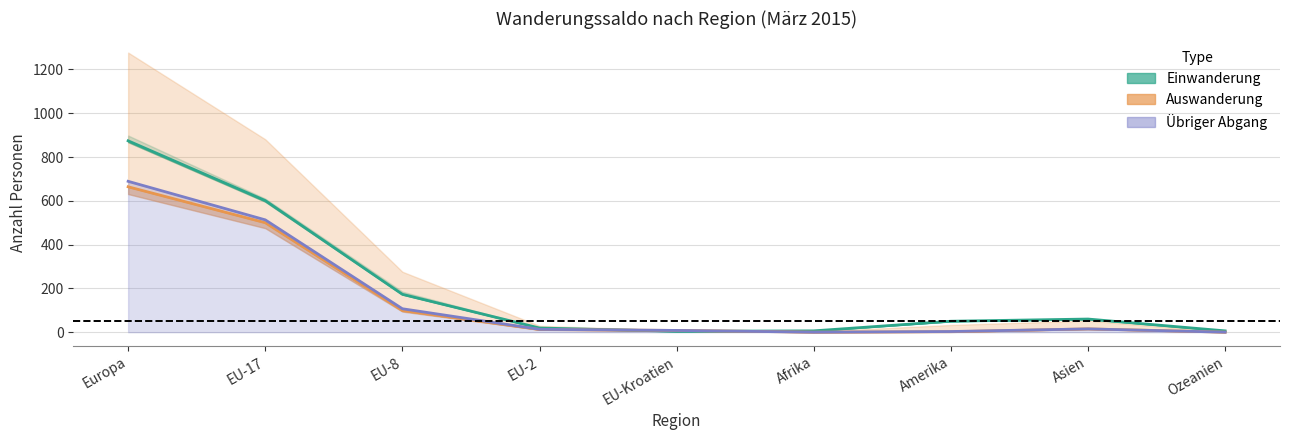

In Total Einwanderung (line), how many points are lower than both neighbors (excluding endpoints)?

1